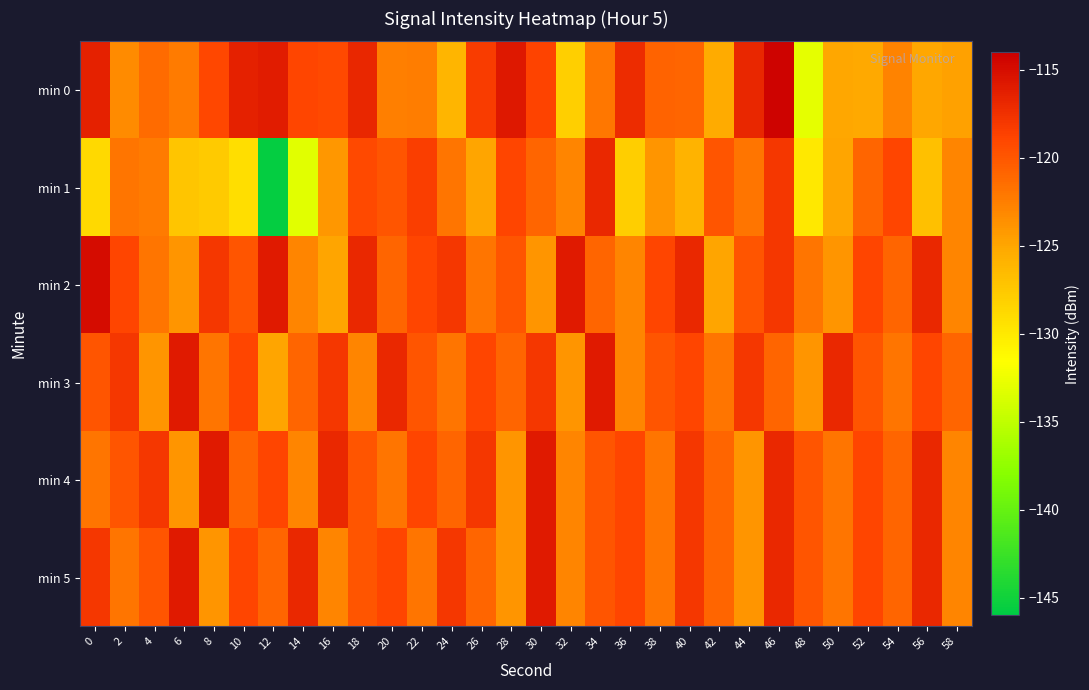

Reading right to left, transcribe all the data shown in this chart.

min 0: 58=-124.7	56=-125.0	54=-122.8	52=-125.1	50=-125.1	48=-132.9	46=-114.3	44=-116.9	42=-125.3	40=-120.9	38=-120.8	36=-117.2	34=-122.1	32=-128.1	30=-118.9	28=-115.9	26=-118.3	24=-126.1	22=-122.4	20=-122.6	18=-116.8	16=-119.2	14=-118.9	12=-116.0	10=-116.5	8=-119.1	6=-122.3	4=-121.3	2=-123.3	0=-116.4
min 1: 58=-123.0	56=-127.0	54=-119.0	52=-121.0	50=-125.0	48=-130.0	46=-118.0	44=-122.0	42=-120.0	40=-126.0	38=-124.0	36=-128.0	34=-117.0	32=-123.0	30=-121.0	28=-119.0	26=-125.0	24=-122.0	22=-118.5	20=-120.0	18=-119.1	16=-124.1	14=-133.1	12=-145.7	10=-129.1	8=-127.7	6=-127.4	4=-122.4	2=-121.9	0=-128.8
min 2: 58=-123.0	56=-117.0	54=-121.0	52=-119.0	50=-124.0	48=-122.0	46=-118.0	44=-120.0	42=-125.0	40=-117.0	38=-119.0	36=-123.0	34=-121.0	32=-116.0	30=-124.0	28=-120.0	26=-122.0	24=-118.0	22=-119.0	20=-121.0	18=-117.0	16=-125.0	14=-123.0	12=-116.0	10=-120.0	8=-118.0	6=-124.0	4=-122.0	2=-119.0	0=-115.0
min 3: 58=-121.0	56=-119.0	54=-122.0	52=-120.0	50=-117.0	48=-124.0	46=-121.0	44=-118.0	42=-122.0	40=-119.0	38=-120.0	36=-123.0	34=-116.0	32=-124.0	30=-118.0	28=-121.0	26=-119.0	24=-122.0	22=-120.0	20=-117.0	18=-123.0	16=-118.0	14=-121.0	12=-125.0	10=-119.0	8=-122.0	6=-116.0	4=-124.0	2=-118.0	0=-120.0
min 4: 58=-123.0	56=-117.0	54=-121.0	52=-119.0	50=-122.0	48=-120.0	46=-117.0	44=-124.0	42=-121.0	40=-118.0	38=-122.0	36=-119.0	34=-120.0	32=-123.0	30=-116.0	28=-124.0	26=-118.0	24=-121.0	22=-119.0	20=-122.0	18=-120.0	16=-117.0	14=-123.0	12=-119.0	10=-121.0	8=-116.0	6=-124.0	4=-118.0	2=-120.0	0=-122.0
min 5: 58=-123.0	56=-117.0	54=-121.0	52=-119.0	50=-122.0	48=-120.0	46=-117.0	44=-124.0	42=-121.0	40=-118.0	38=-122.0	36=-119.0	34=-120.0	32=-123.0	30=-116.0	28=-124.0	26=-121.0	24=-118.0	22=-122.0	20=-119.0	18=-120.0	16=-123.0	14=-117.0	12=-121.0	10=-119.0	8=-124.0	6=-116.0	4=-120.0	2=-122.0	0=-118.0